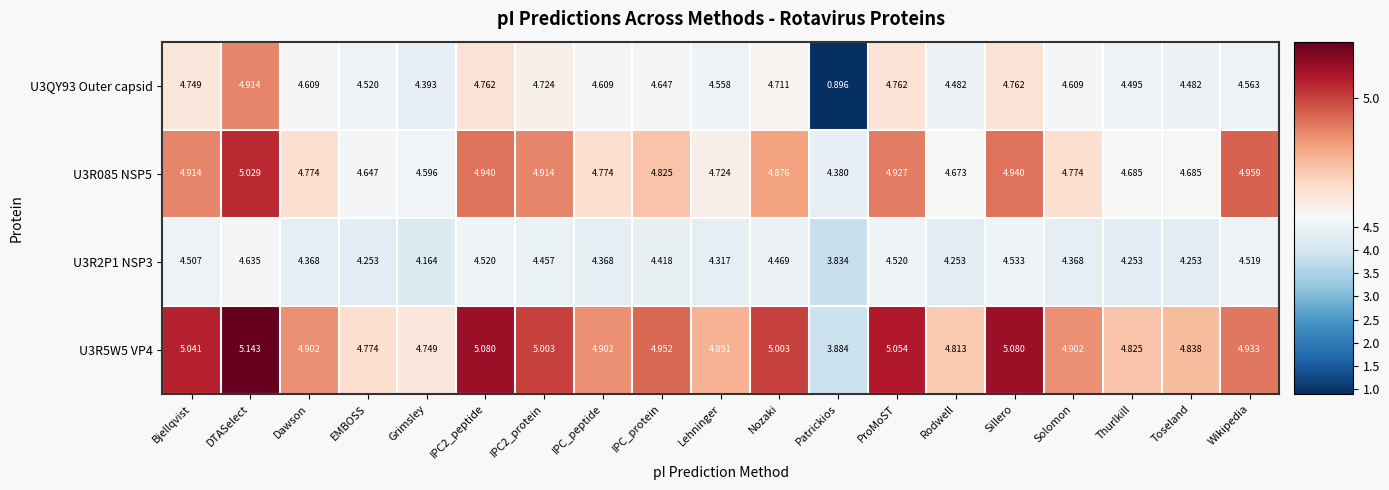

At which category is the sum across all series the highest?

DTASelect